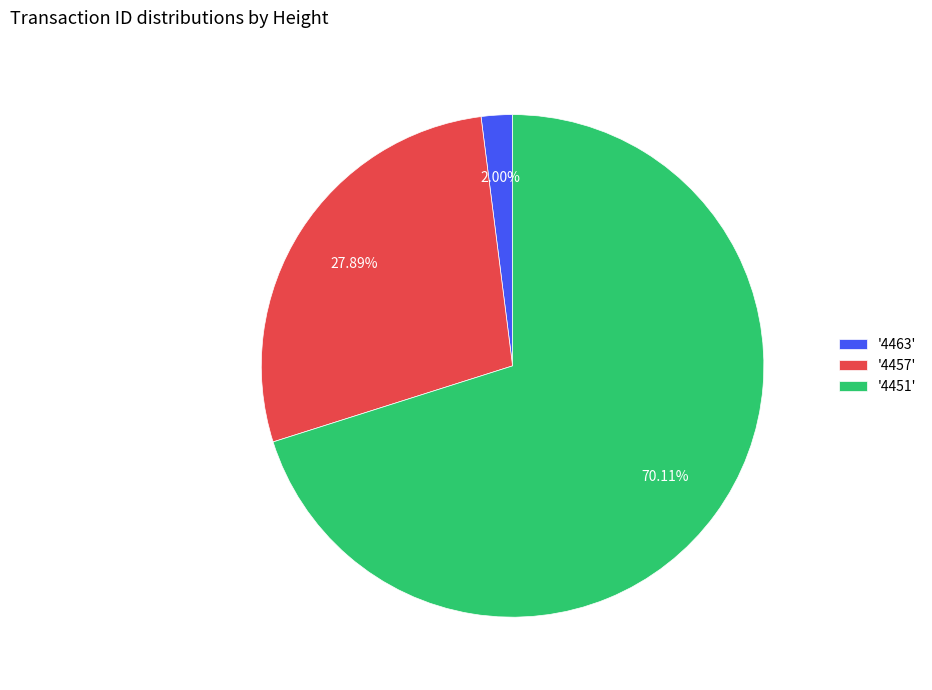

Does '4451' account for over 50% of the chart?

Yes